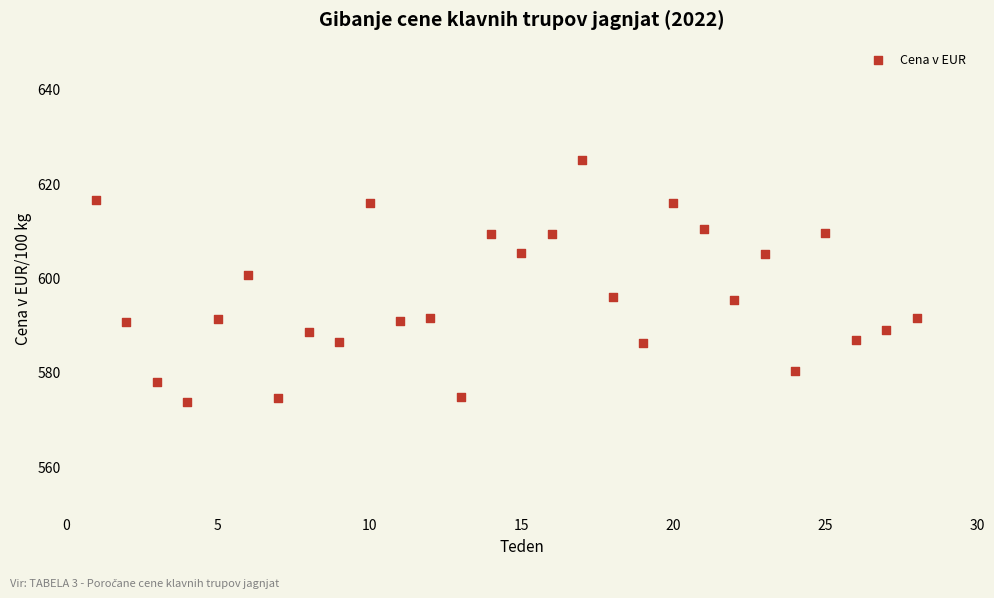

What Y value in the scatter plot is closest to 599?

600.5